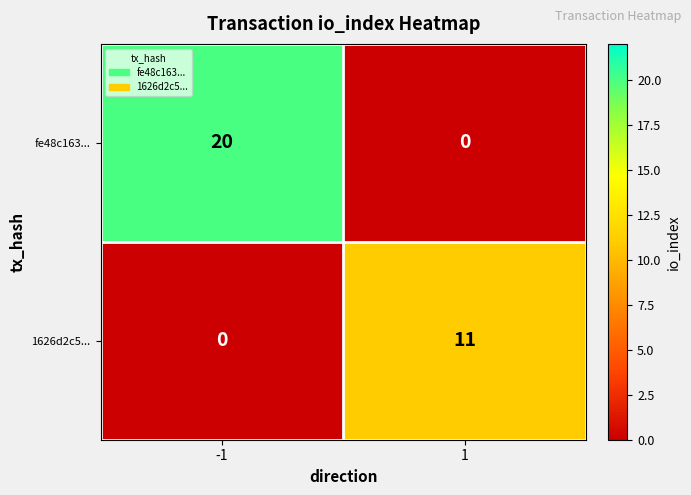

Which series has the widest spread of values?

fe48c163...